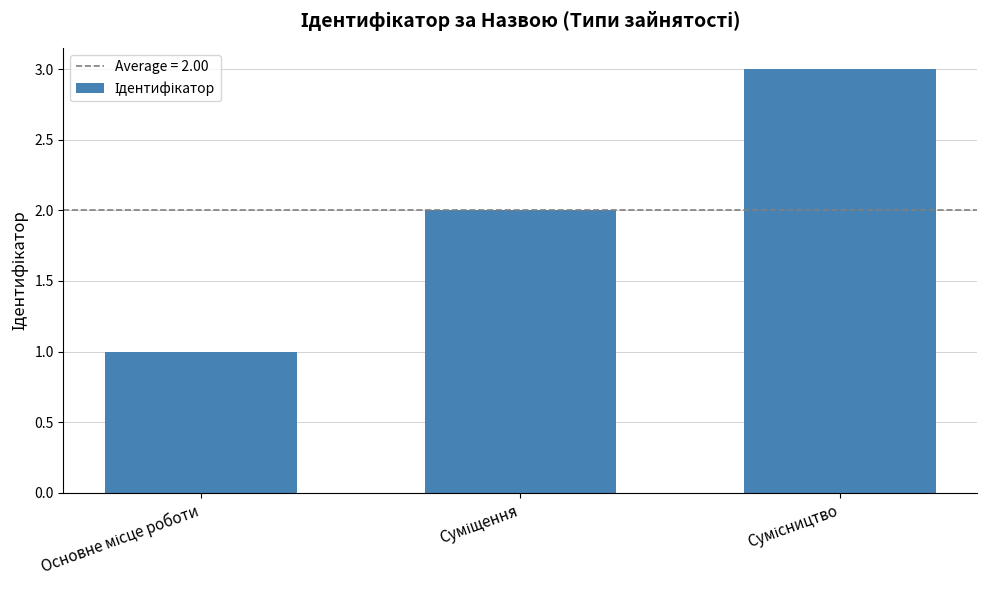

How many bars are there in total?

3